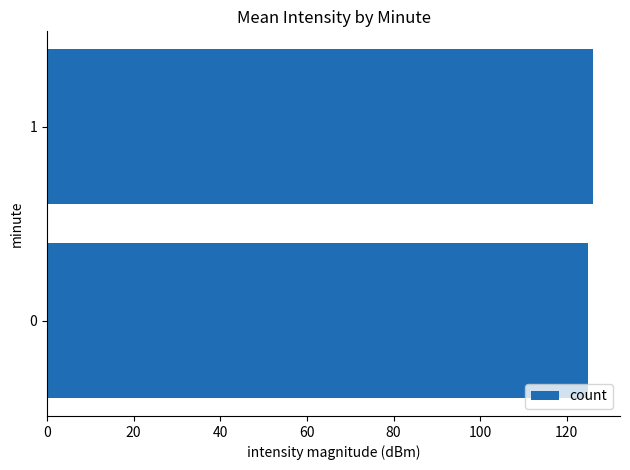

Is it true that the value at 0 is 72.8?

False